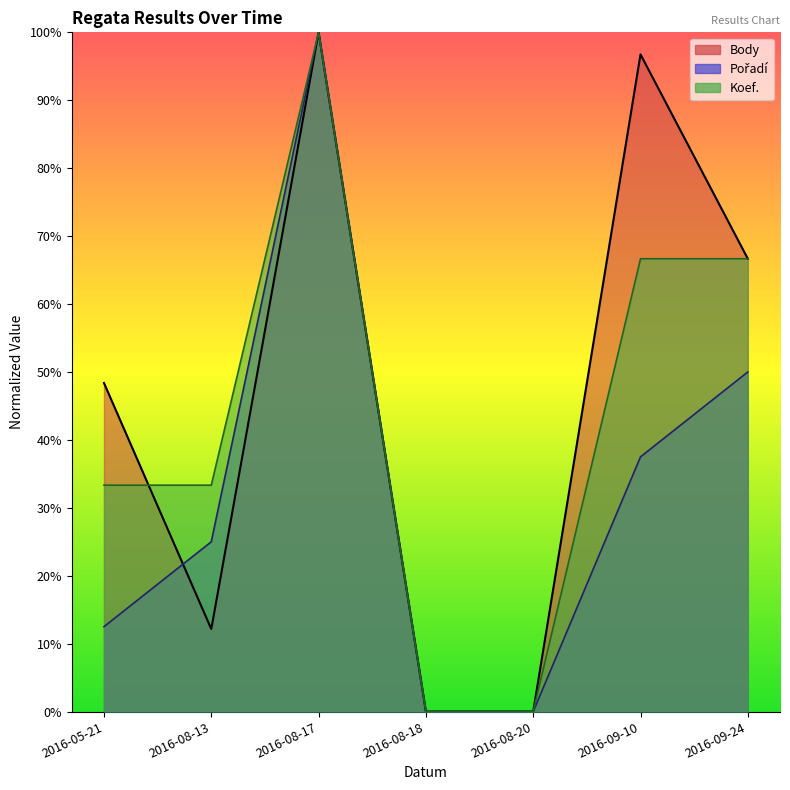

What is the value of the Koef. point at the 3rd from the left?

1.0